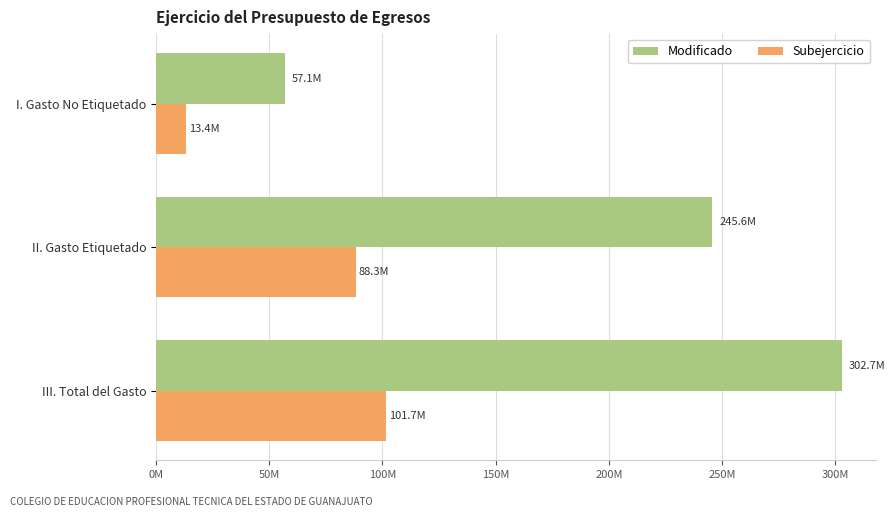

Rank the categories by Subejercicio value from lowest to highest.

I. Gasto No Etiquetado, II. Gasto Etiquetado, III. Total del Gasto